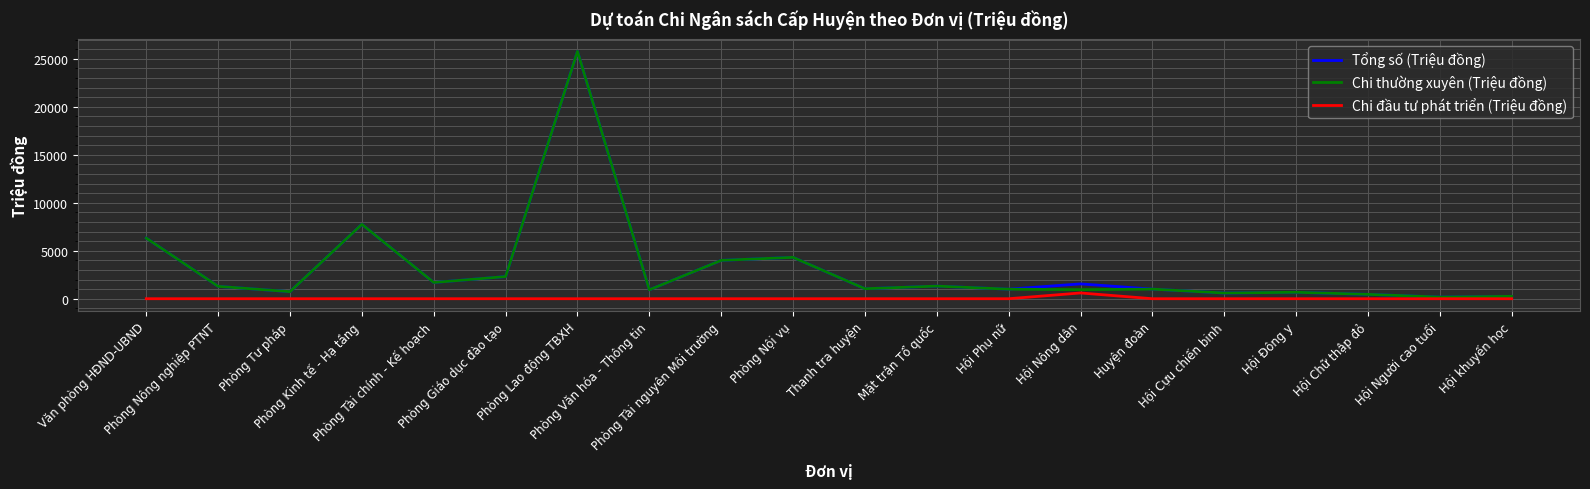

What position from the left is Phòng Giáo dục đào tạo?

6